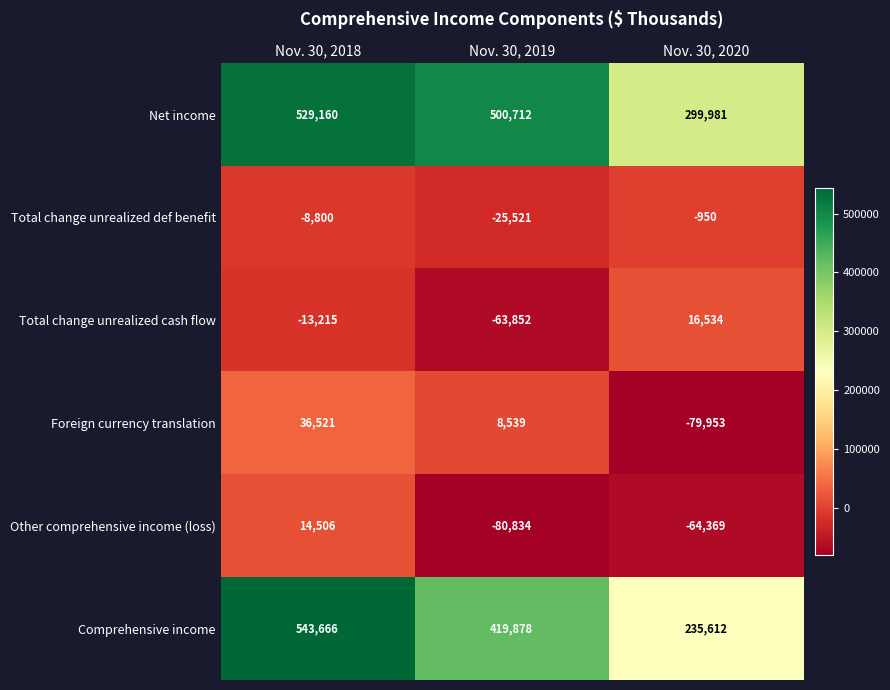

What value does the Foreign currency translation series have at Nov. 30, 2019?

8539